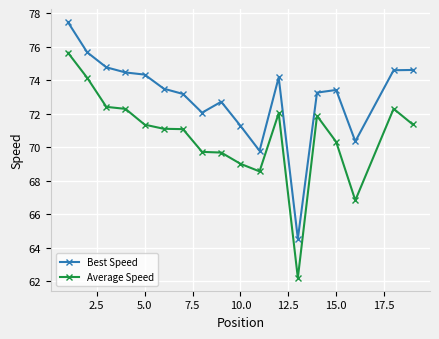

True or false: Average Speed and Best Speed cross at least once.

False